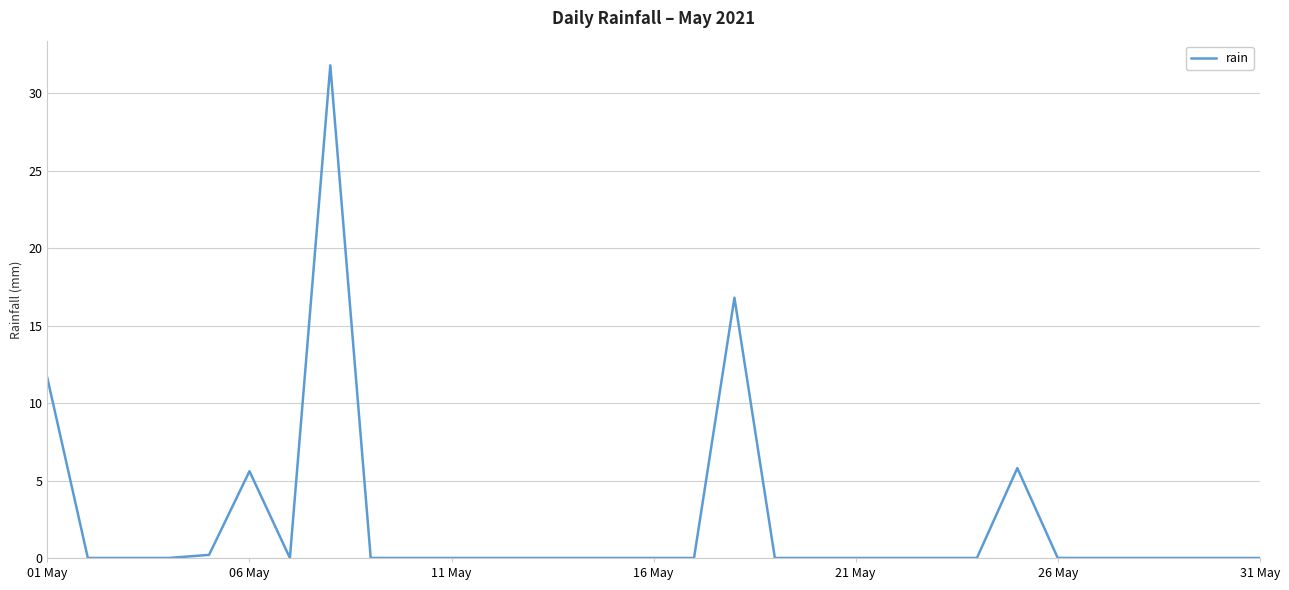

Does the chart have visible grid lines?

Yes